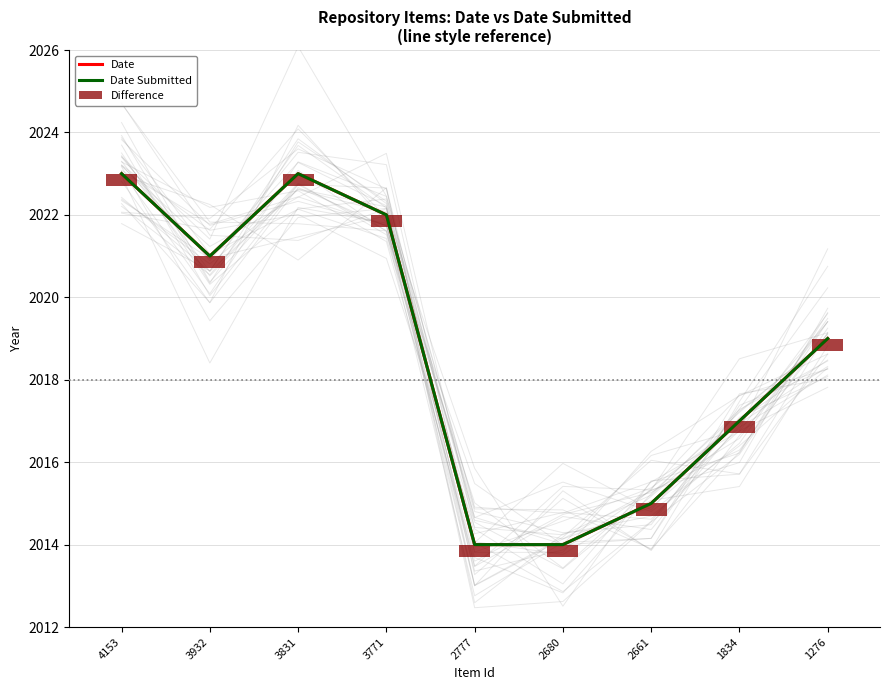

Reading left to right, what are all the values shown in this chart?

Date: 4153=2023.0	3932=2021.0	3831=2023.0	3771=2022.0	2777=2014.0	2680=2014.0	2661=2015.0	1834=2017.0	1276=2019.0
Date Submitted: 4153=2023.0	3932=2021.0	3831=2023.0	3771=2022.0	2777=2014.0	2680=2014.0	2661=2015.0	1834=2017.0	1276=2019.0
Difference: 4153=0.3	3932=0.3	3831=0.3	3771=0.3	2777=0.3	2680=0.3	2661=0.3	1834=0.3	1276=0.3